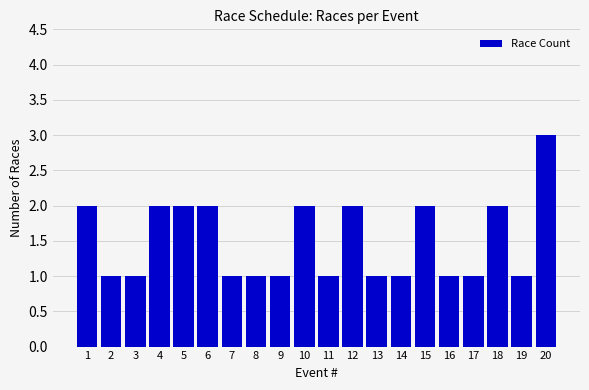

What is the smallest value displayed?

1